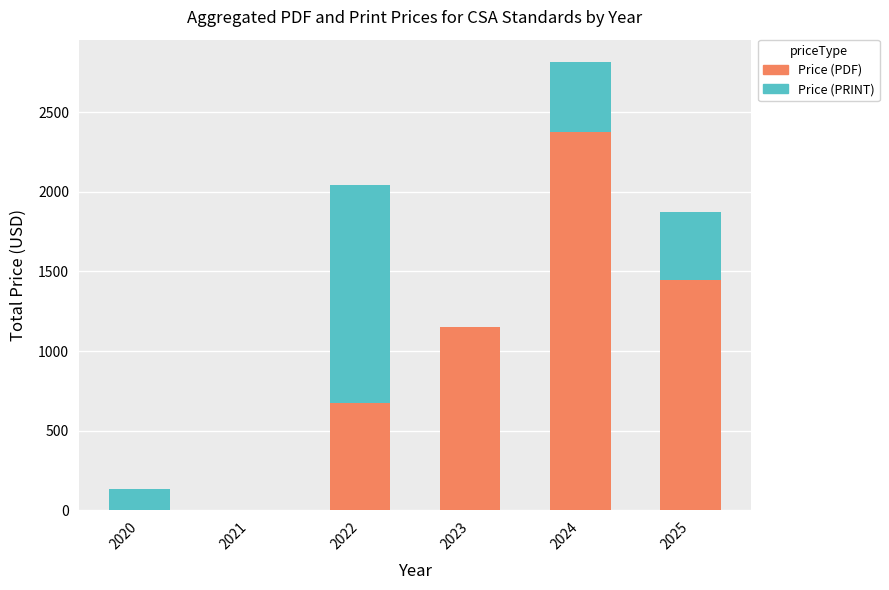

Reading left to right, list the values for the Price (PDF) series.

2020=0	2021=0	2022=675	2023=1149	2024=2375	2025=1445